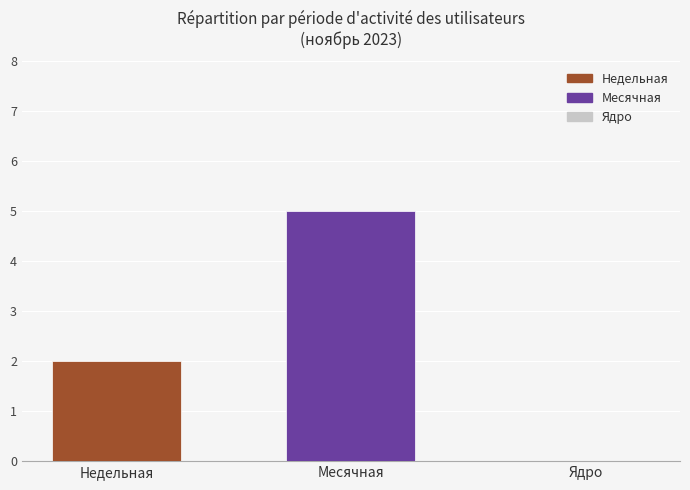

Which series has the widest spread of values?

Недельная